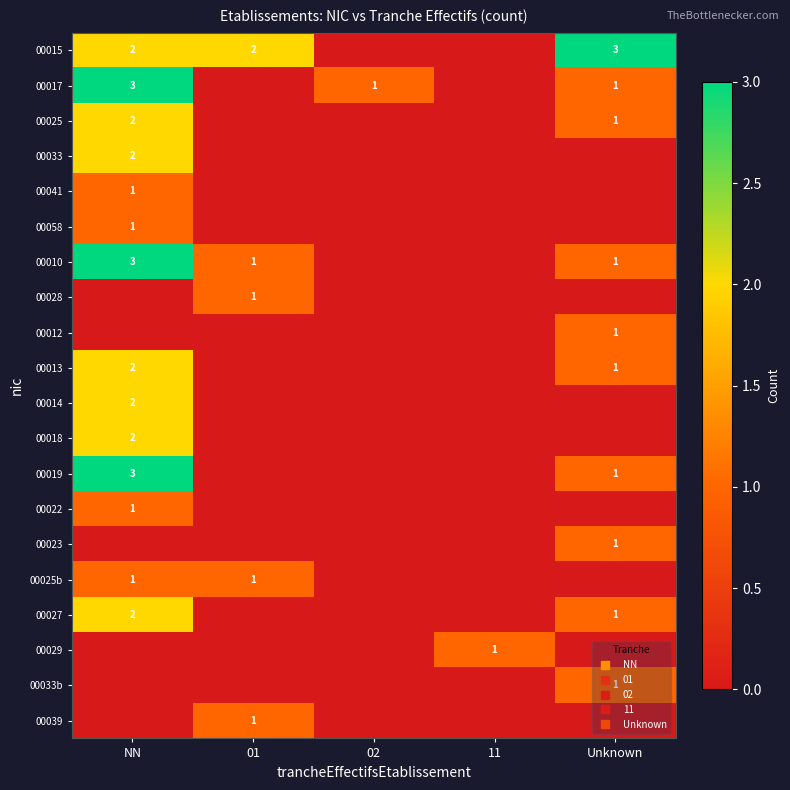

What is the difference between the maximum and minimum values in the 00058 series?

1